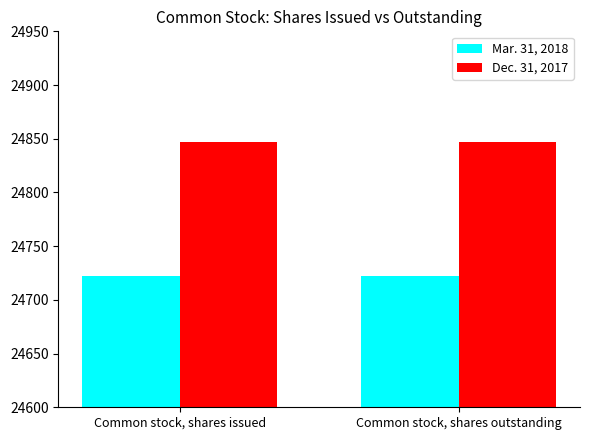

List the series in order of their peak value, highest first.

Dec. 31, 2017, Mar. 31, 2018